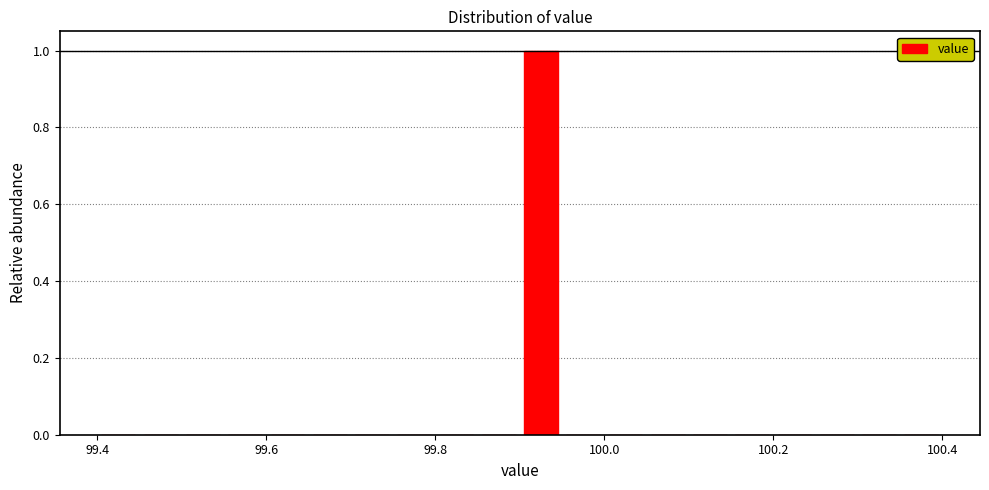

Read against the x-axis, roughly where is the centre of the tallest bar?

99.92